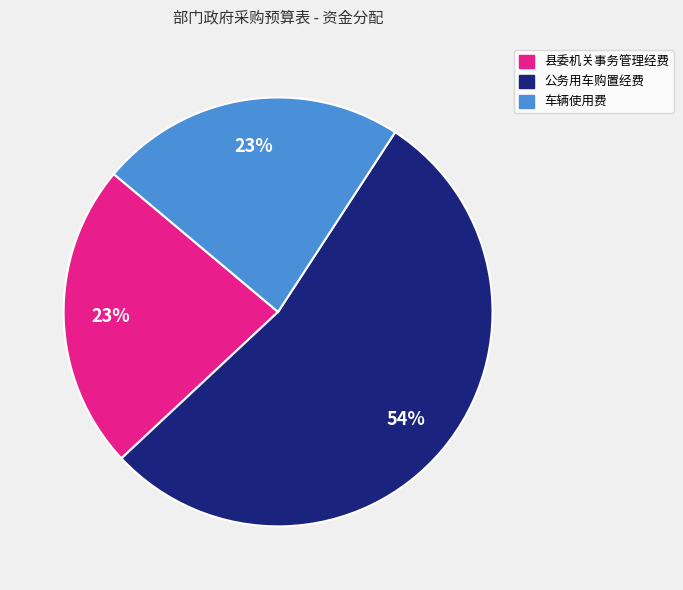

True or false: 车辆使用费 accounts for 23% of the total.

True